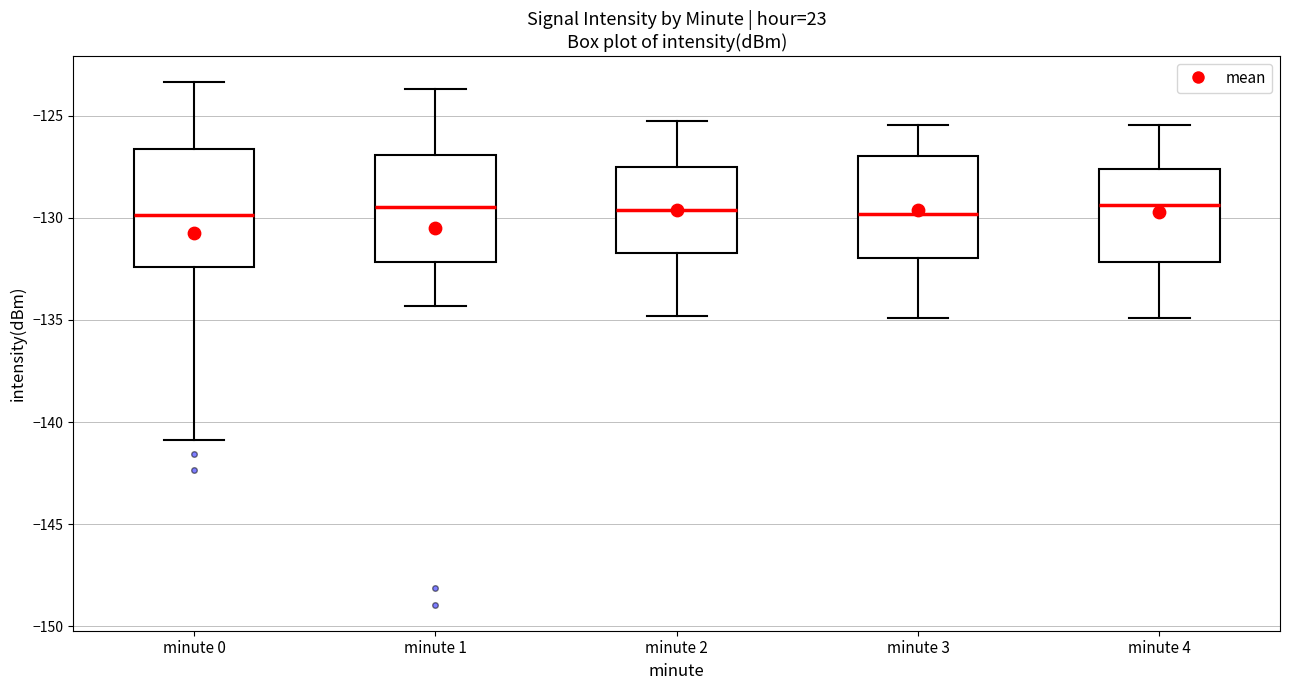

Reading left to right, transcribe this box plot: for each box, give where its median line is, the range the box spans, and where its two whiskers end, as read against the y-axis. The values are not printed on the chart, so give them approximately, as read against the axis.

minute 0: median -130.0, box -132.5 to -126.5, whiskers -141.0 to -123.5
minute 1: median -129.5, box -132.0 to -127.0, whiskers -134.5 to -123.5
minute 2: median -129.5, box -131.5 to -127.5, whiskers -135.0 to -125.0
minute 3: median -130.0, box -132.0 to -127.0, whiskers -135.0 to -125.5
minute 4: median -129.5, box -132.0 to -127.5, whiskers -135.0 to -125.5